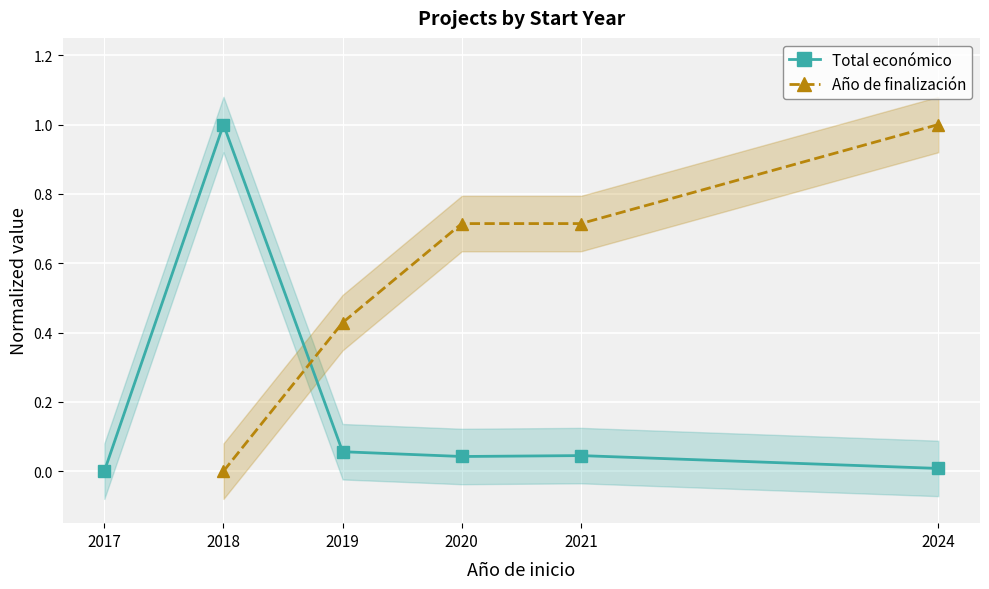

List the labels in order of Total económico value, smallest first.

2017, 2024, 2020, 2021, 2019, 2018